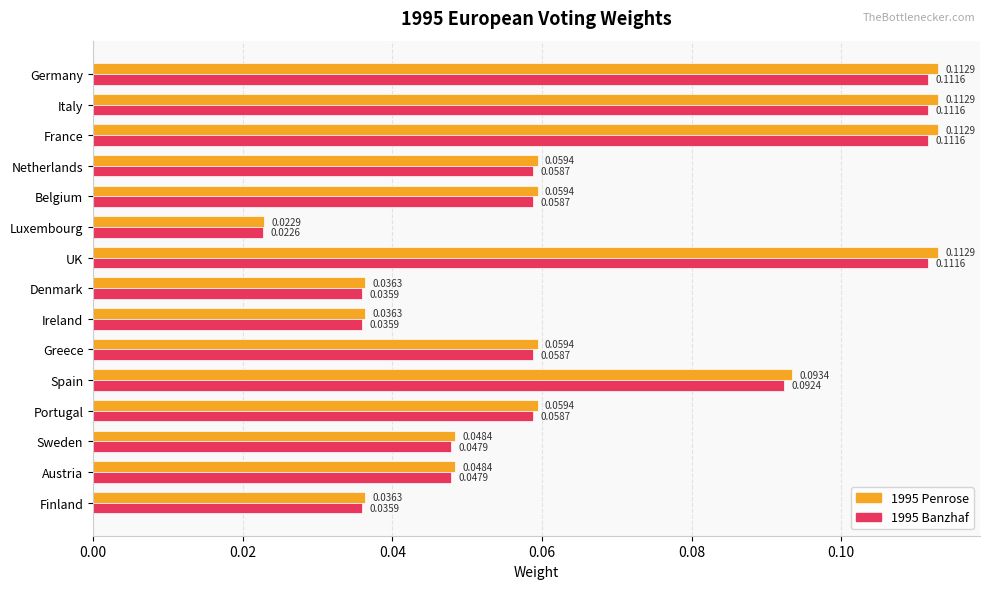

At Germany, list the series in order from largest to smallest.

1995 Penrose, 1995 Banzhaf